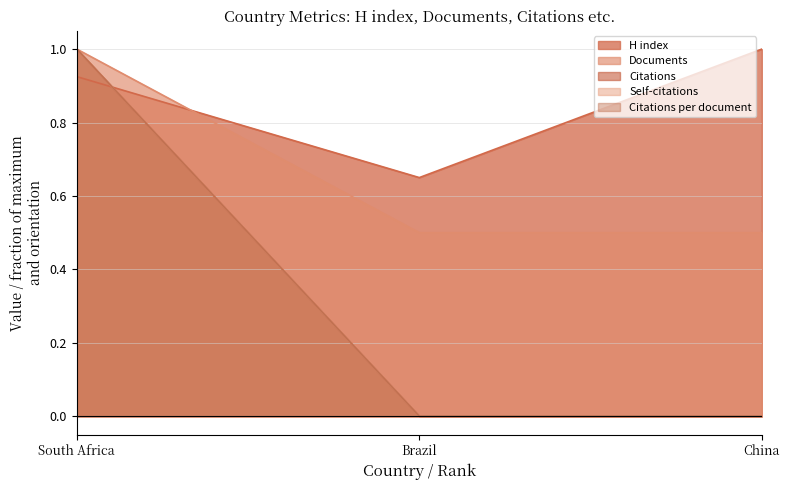

Is it true that H index equals 1.3 at China?

False